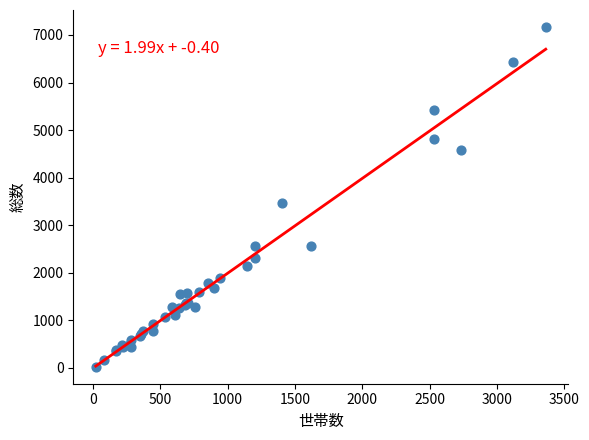

What Y value in the scatter plot is closest to 3596?

3459